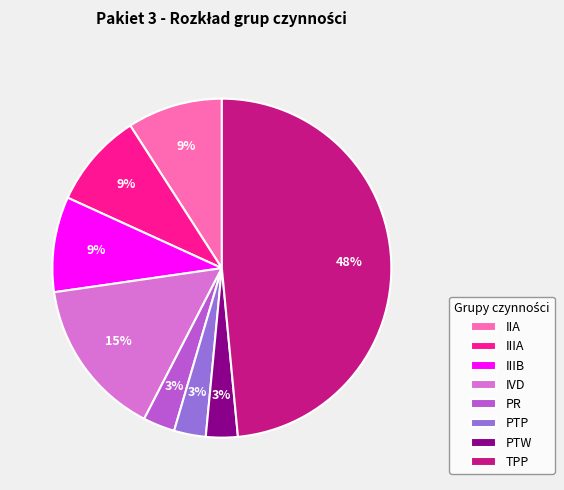

Is the sum of PTW and TPP greater than half?

Yes